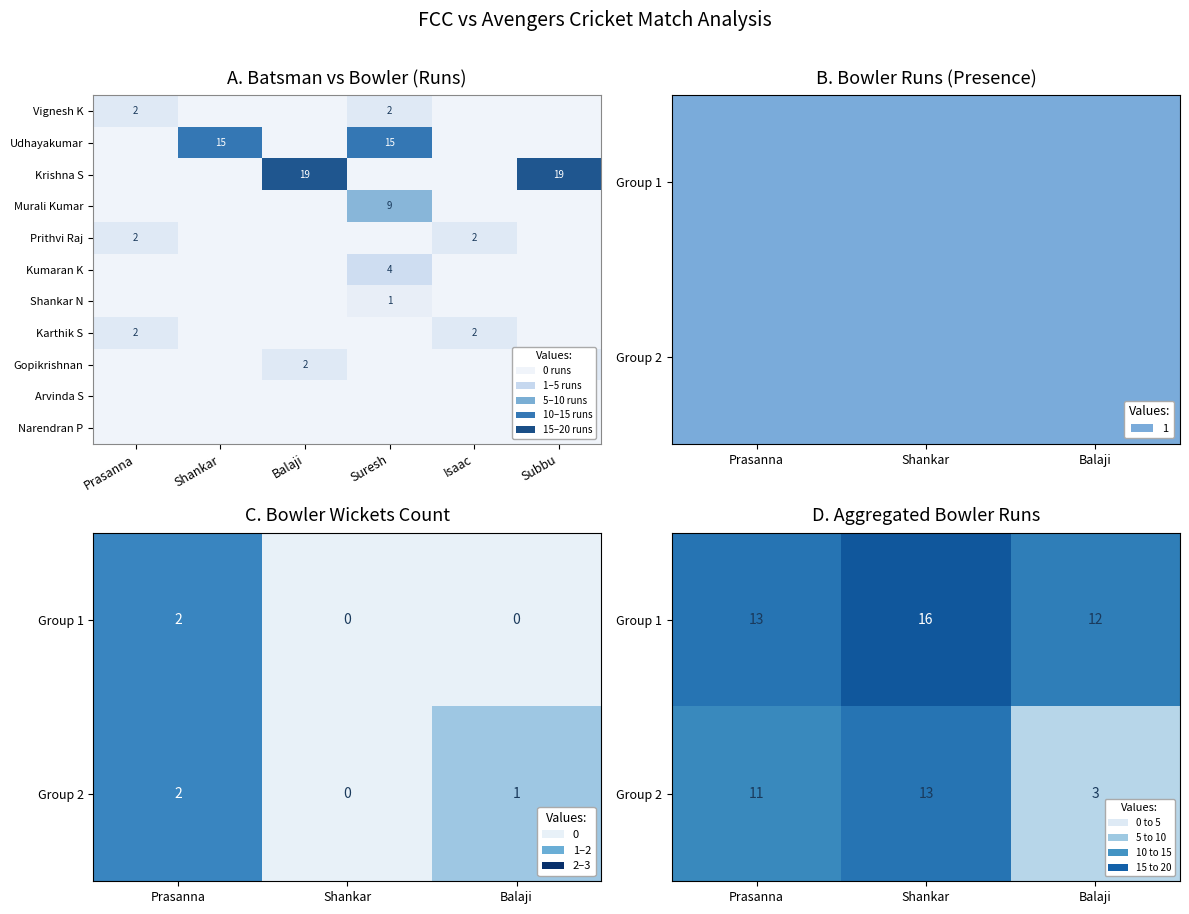

Which series has the widest spread of values?

bowler_runs